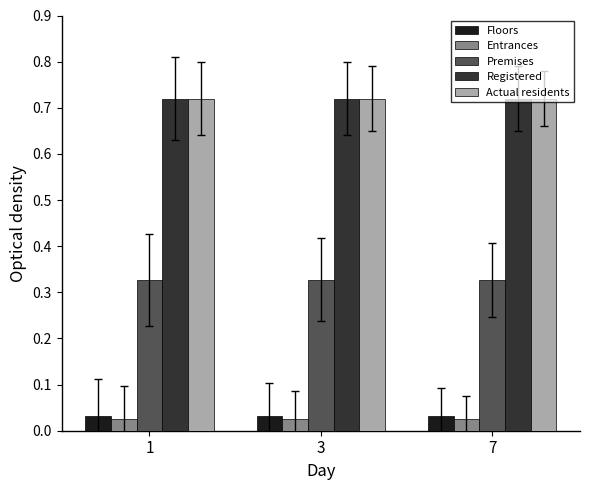

What is the sum of all Registered values?

2.2